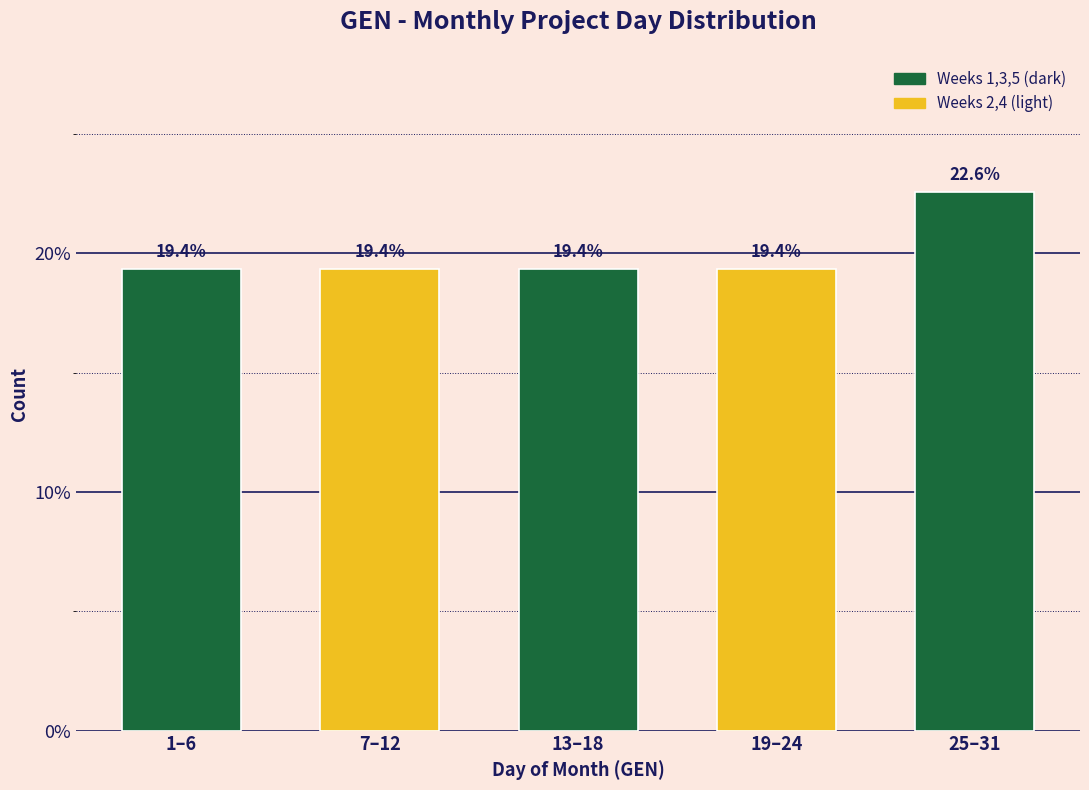

Reading left to right, extract all data points from this chart.

19.4	19.4	19.4	19.4	22.6